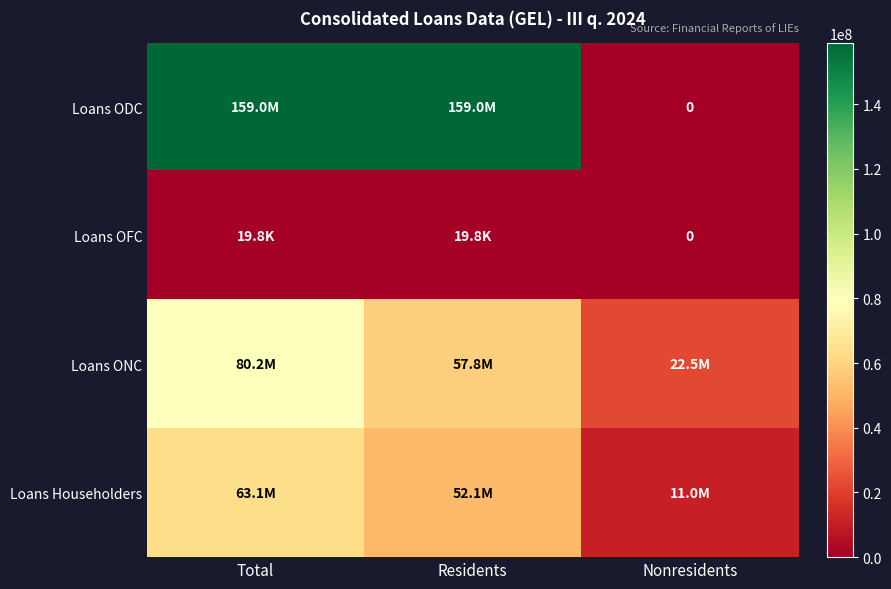

At which category is the sum across all series the highest?

Total